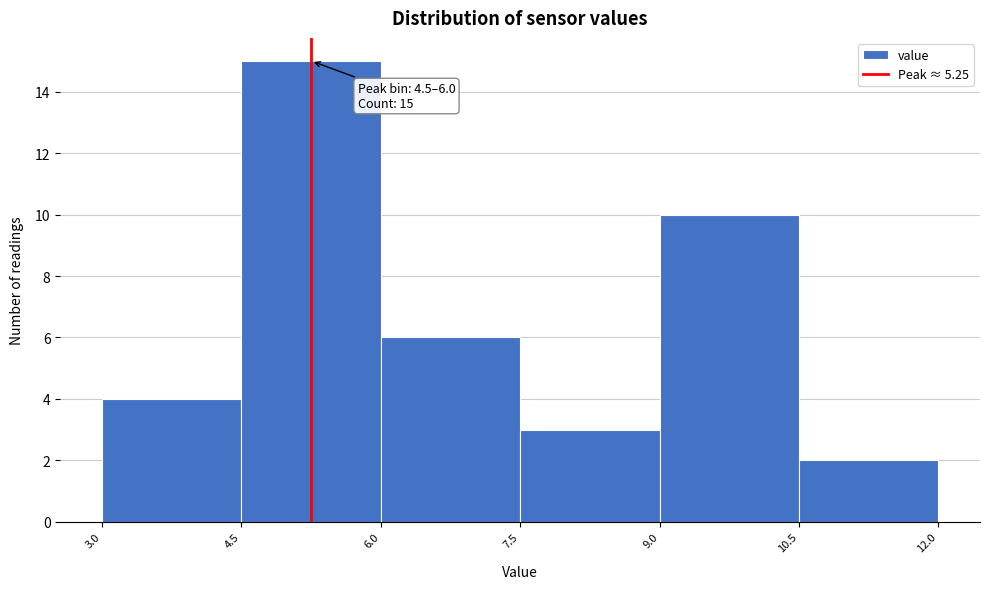

Which range on the x-axis has the tallest bar?

4.5 to 6.0